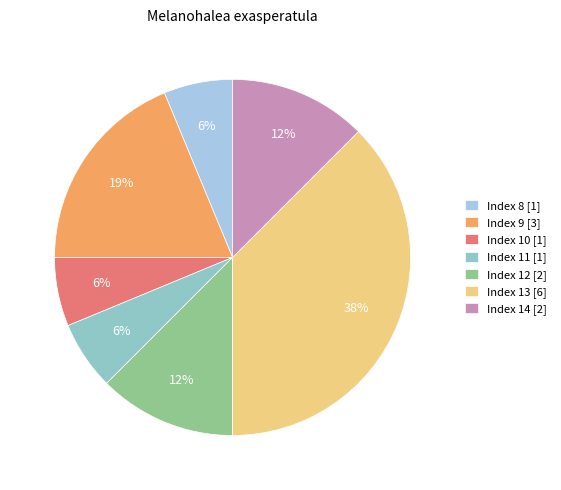

Is there a majority slice in this chart?

No